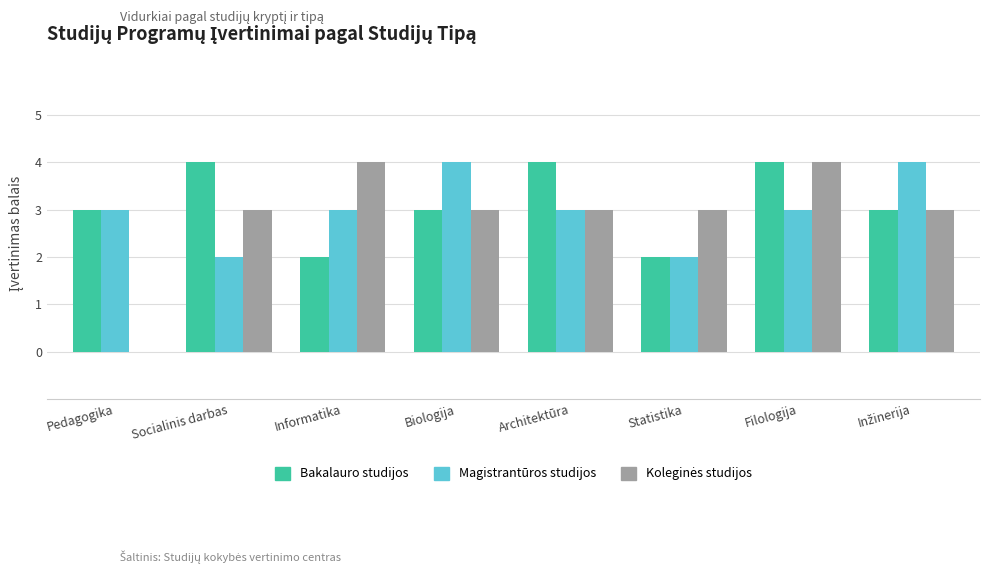

The value of Magistrantūros studijos at Filologija is 3. True or false?

True